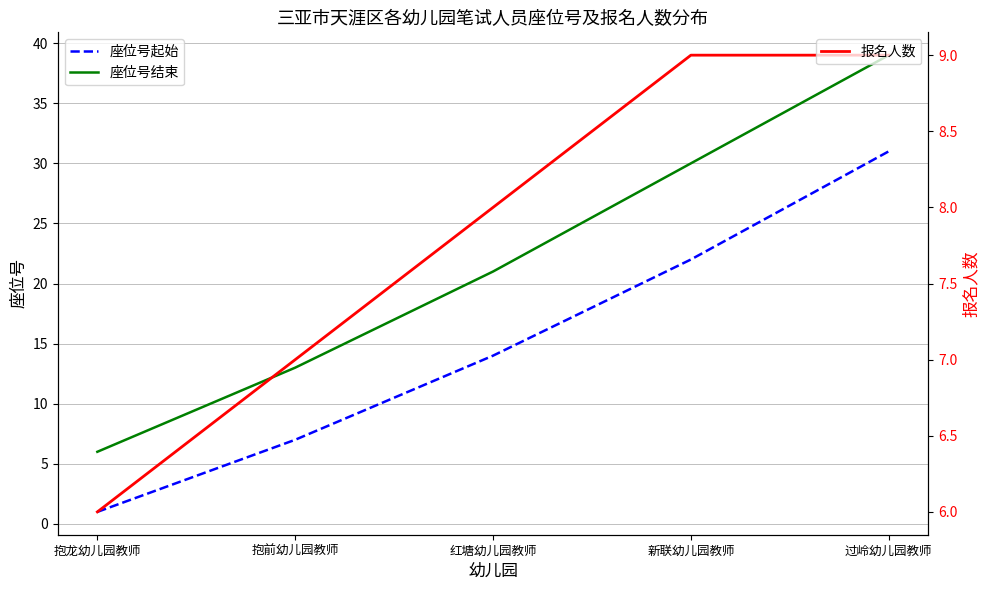

True or false: 座位号结束 and 座位号起始 intersect in this chart.

False